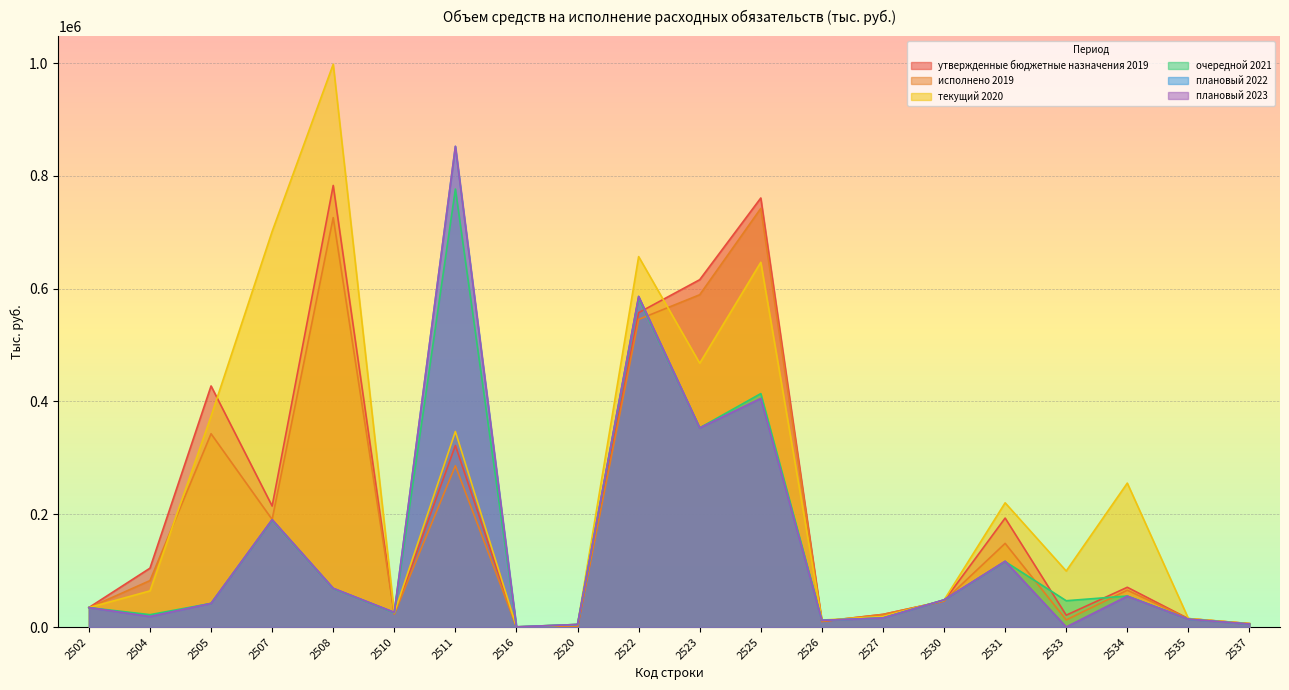

At which category does плановый 2022 reach its first local peak?

2507